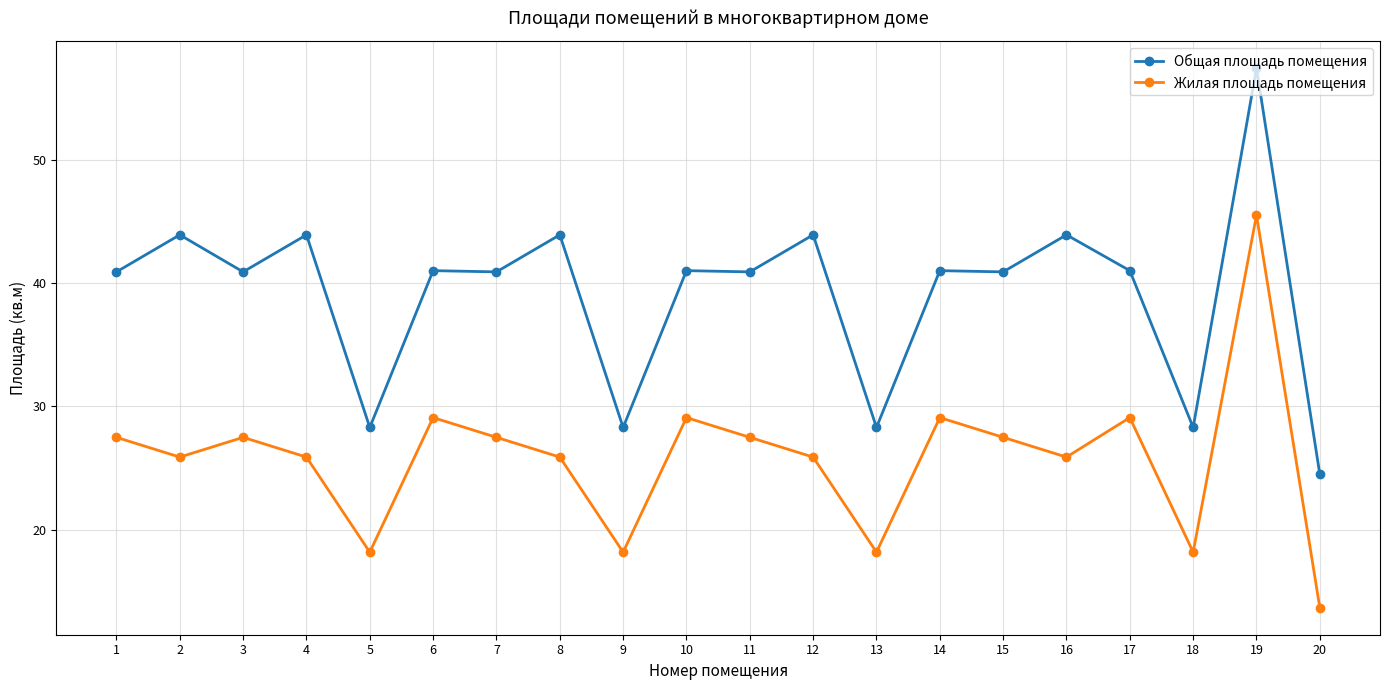

What value does the Жилая площадь помещения series have at 11?

27.5